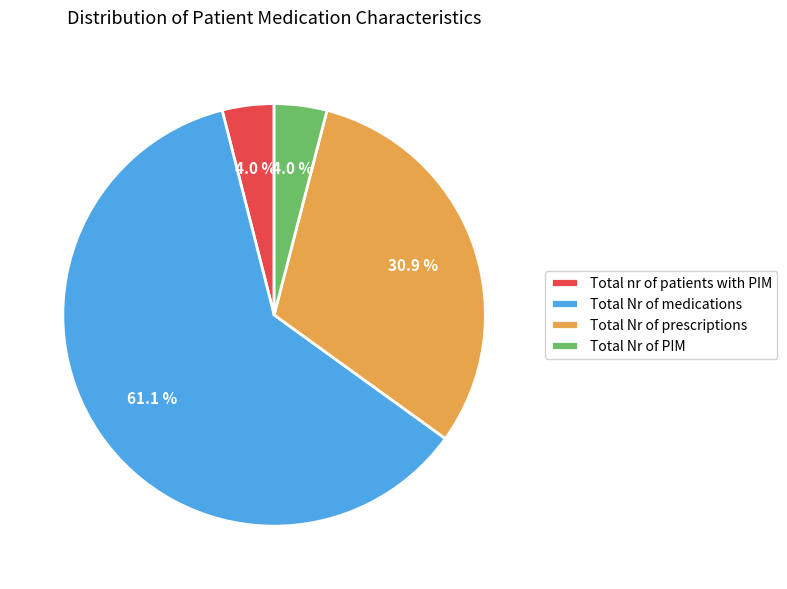

To the nearest percent, what percentage of the pie is Total Nr of prescriptions?

31%